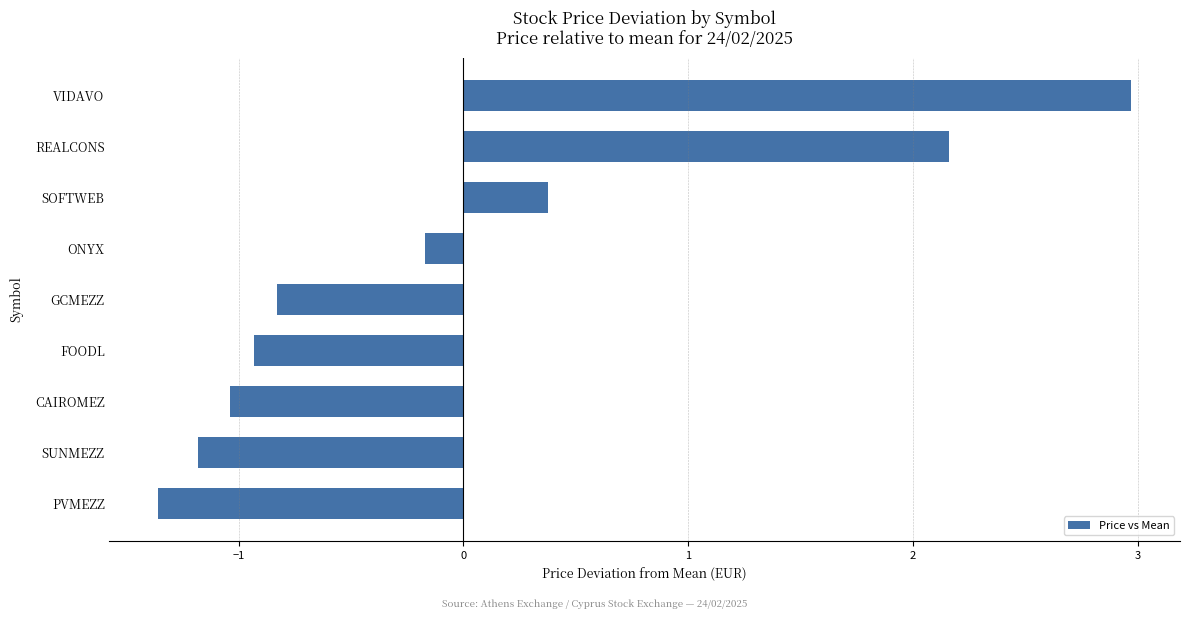

Reading bottom to top, transcribe all the data shown in this chart.

PVMEZZ=-1.4	SUNMEZZ=-1.2	CAIROMEZ=-1.0	FOODL=-0.9	GCMEZZ=-0.8	ONYX=-0.2	SOFTWEB=0.4	REALCONS=2.2	VIDAVO=3.0